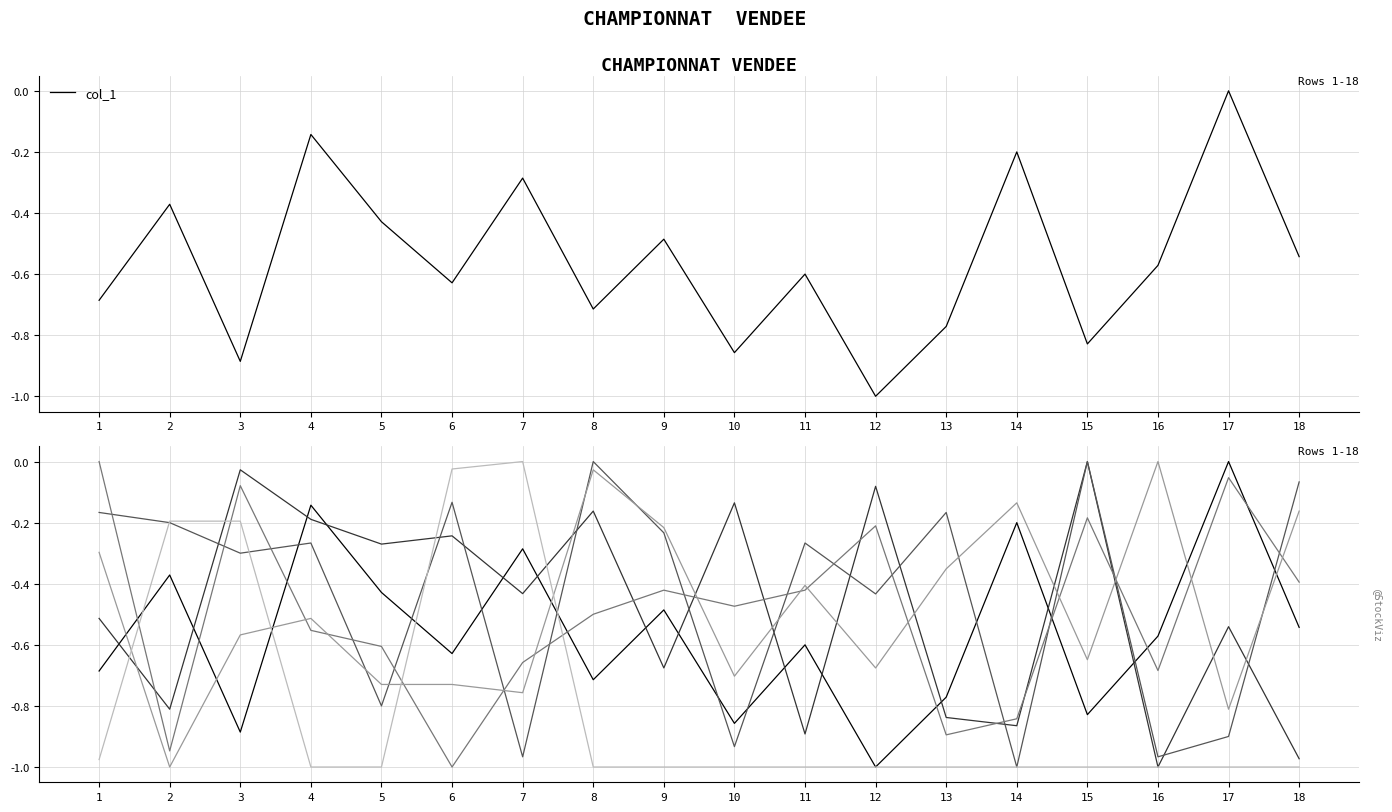

How many lines are shown in the chart?

6